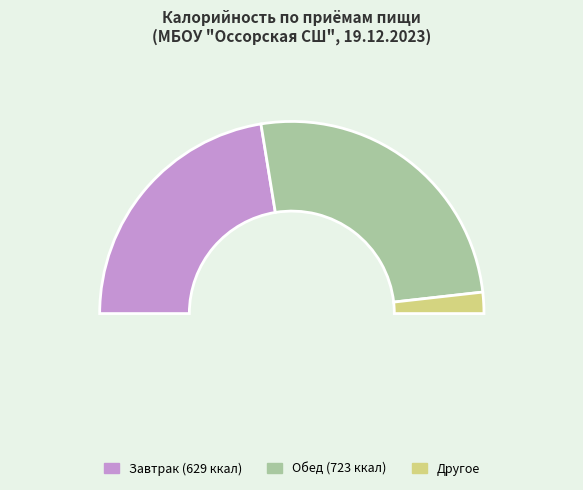

To the nearest percent, what is the combined percentage of плов and компот?

38%